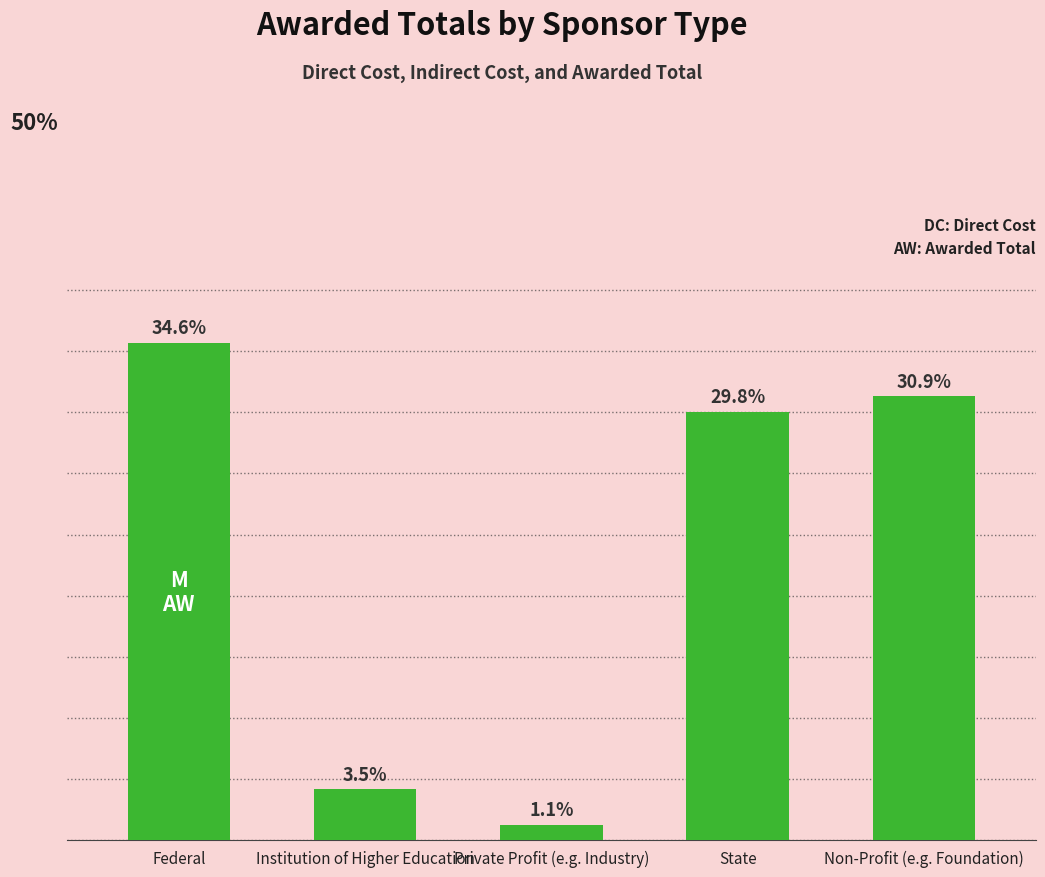

Are the bars horizontal?

No